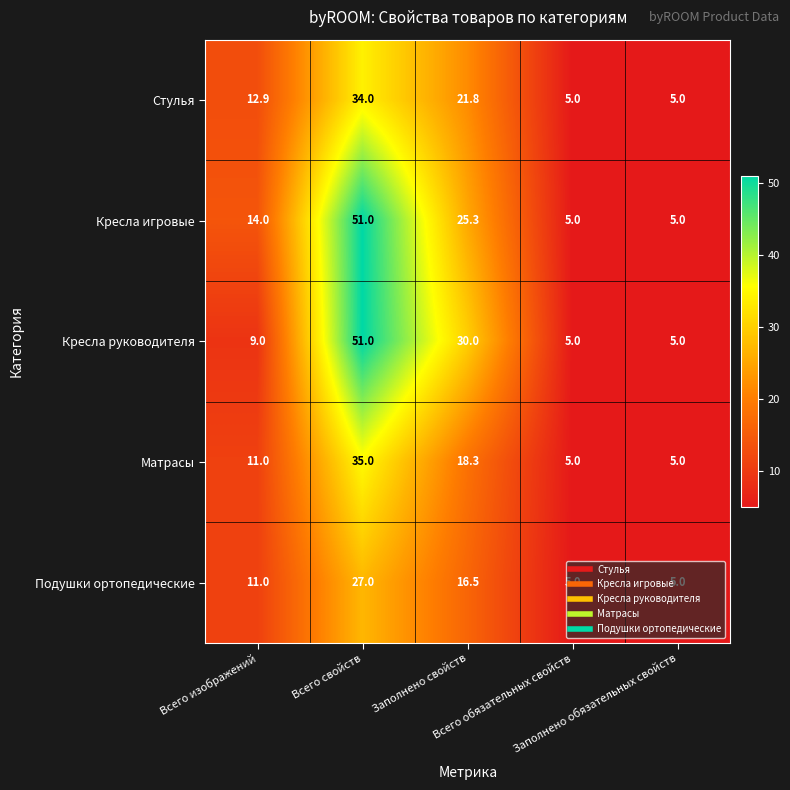

What is the minimum value shown in the chart?

5.0